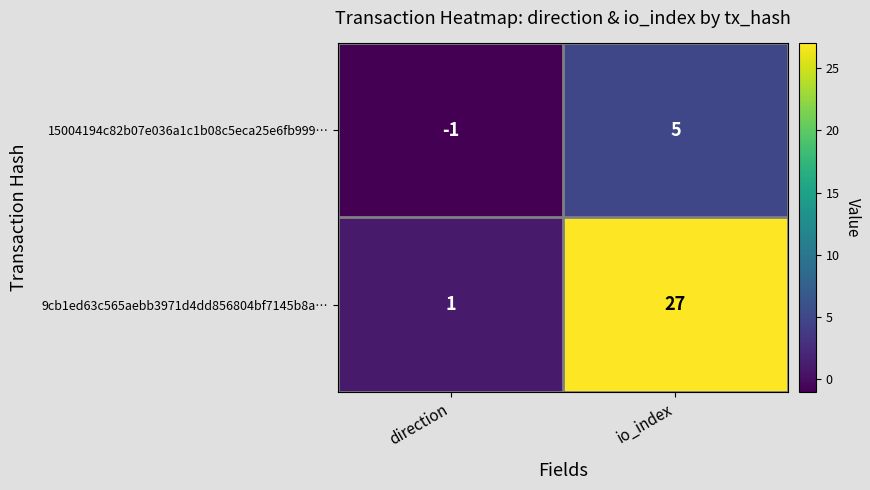

Which series changed the most between direction and io_index?

9cb1ed63c565aebb3971d4dd856804bf7145b8a…